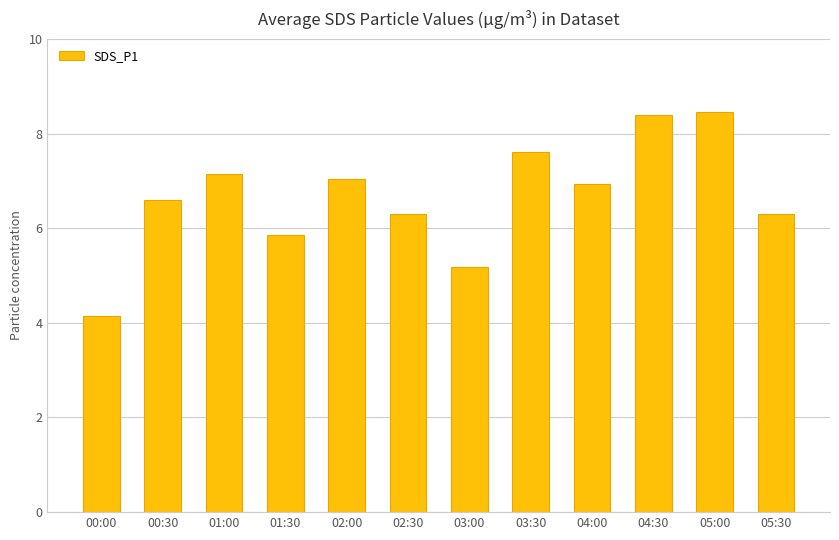

Which label corresponds to the smallest value in the chart?

00:00